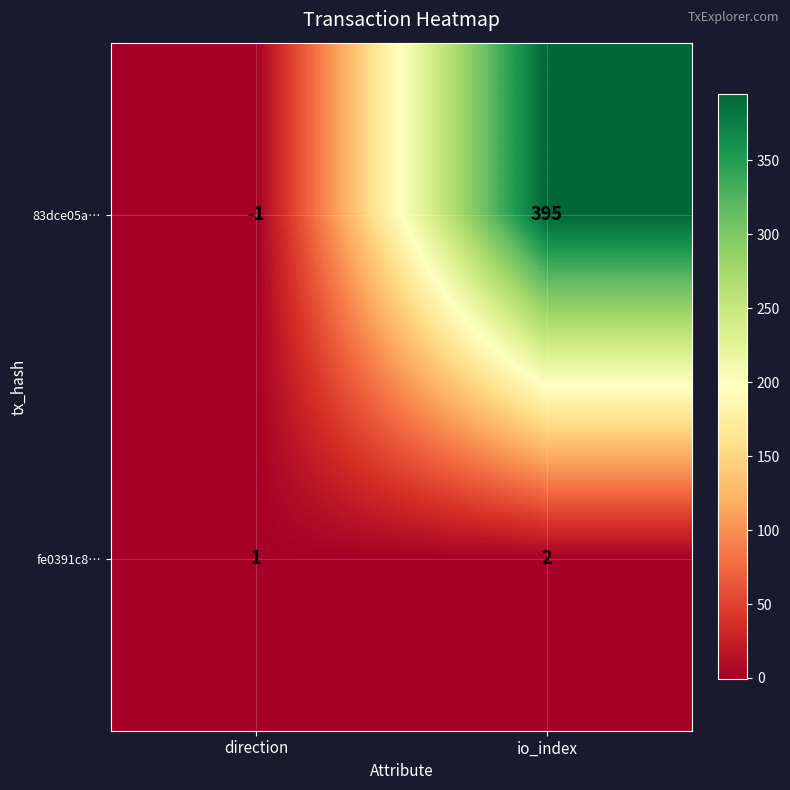

At which label does 83dce05a… reach its minimum?

direction